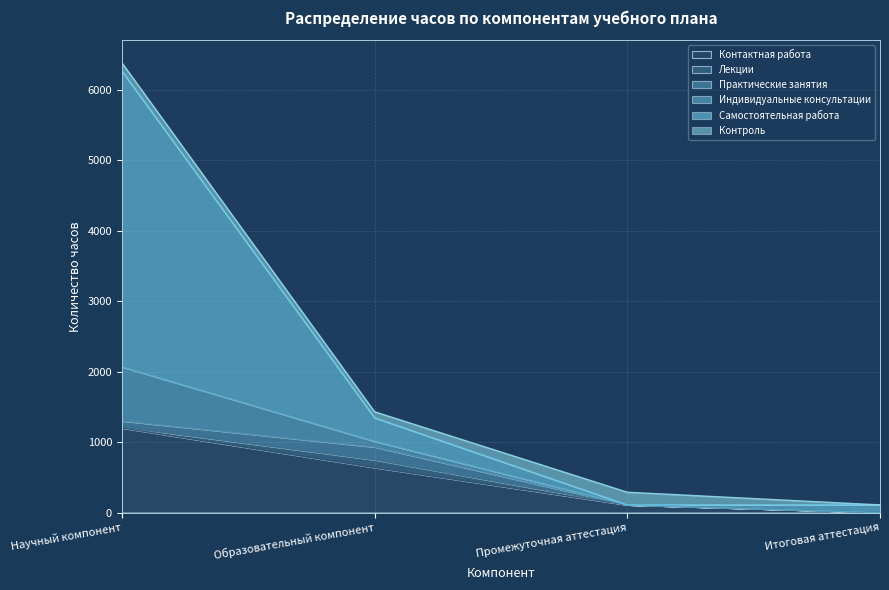

What are all the series names shown in the legend?

Контактная работа, Лекции, Практические занятия, Индивидуальные консультации, Самостоятельная работа, Контроль